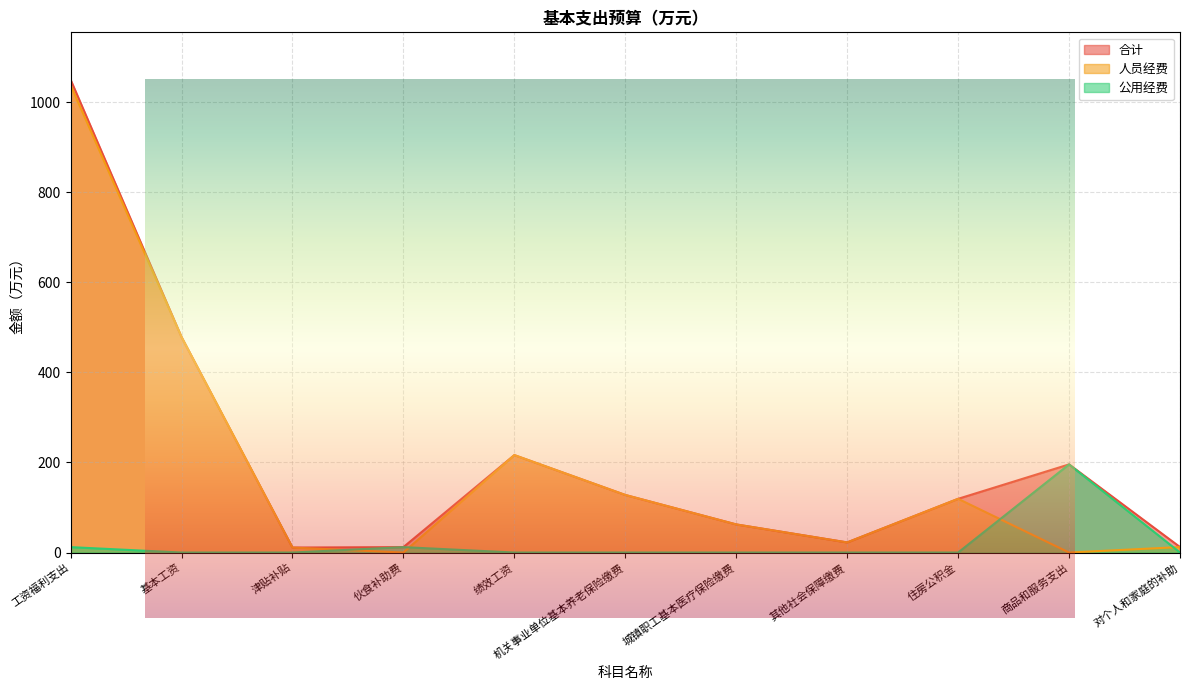

True or false: 人员经费 and 合计 cross at least once.

False